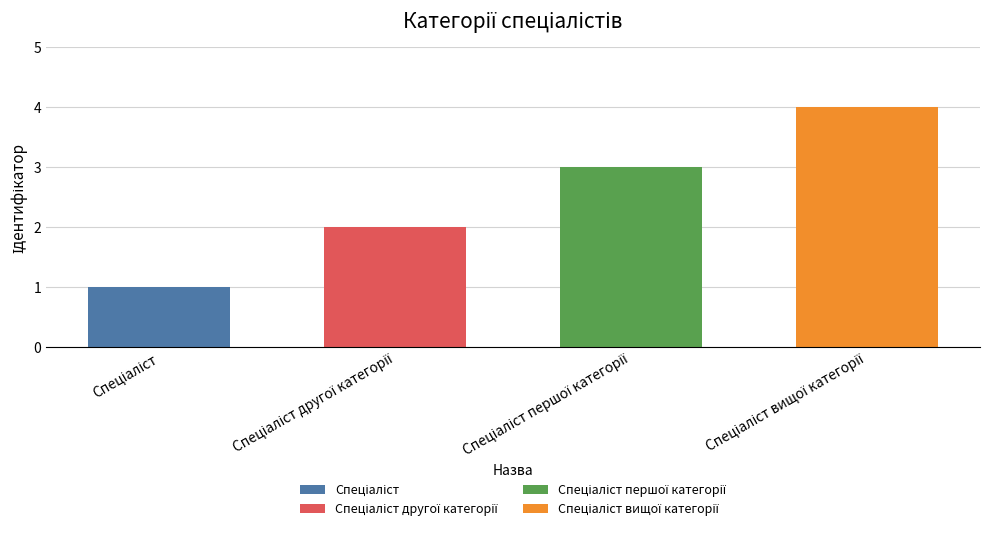

At which label does the data first exceed 3?

Спеціаліст вищої категорії